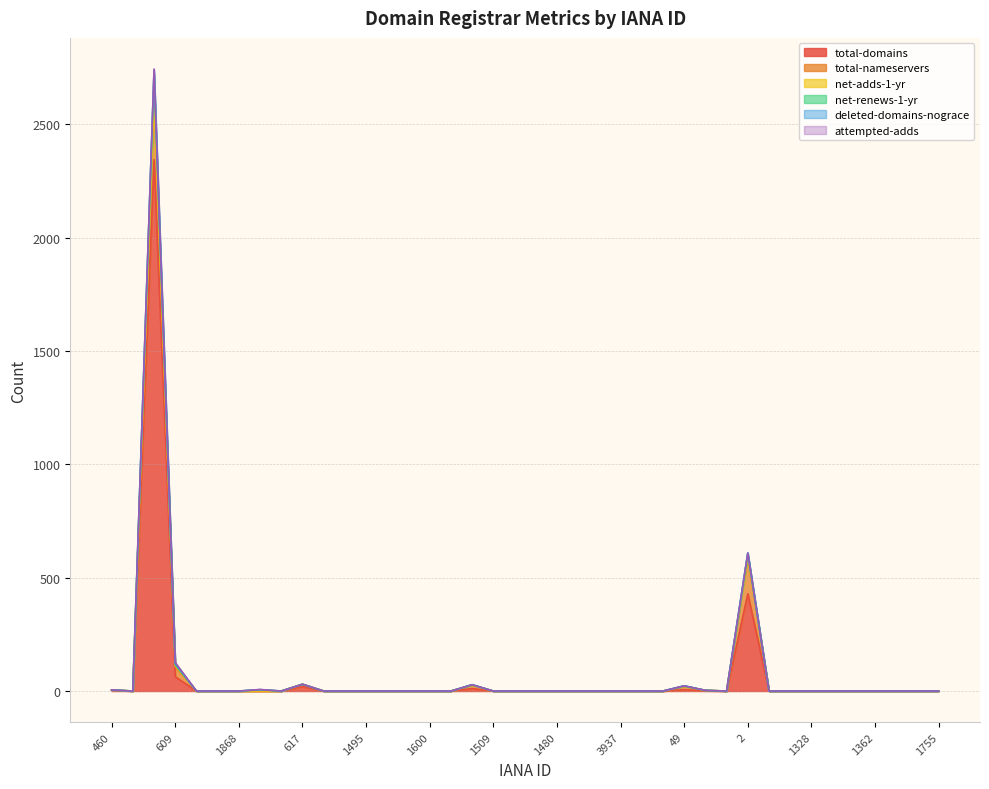

Which series has the largest total across all categories?

total-domains